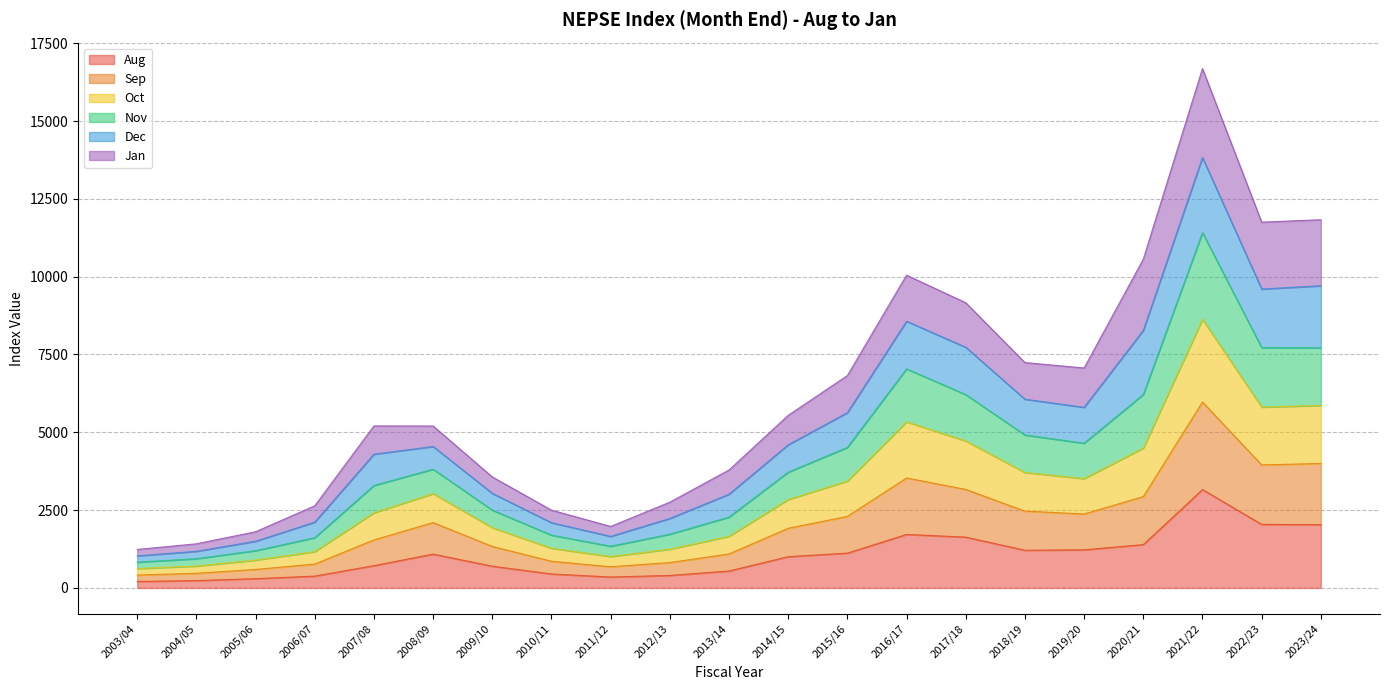

What is the highest value of the Aug series?

3160.1